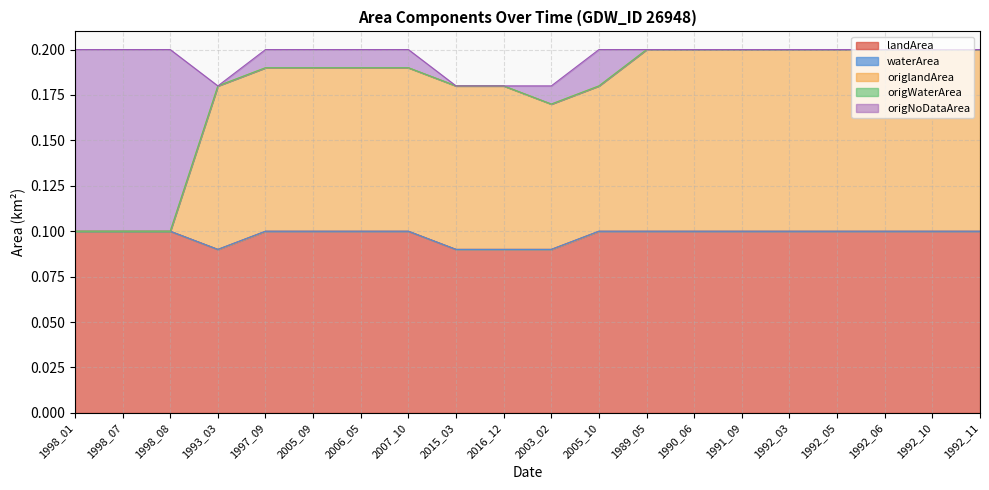

Between 1989_05 and 1991_09, which series saw the biggest shift?

landArea